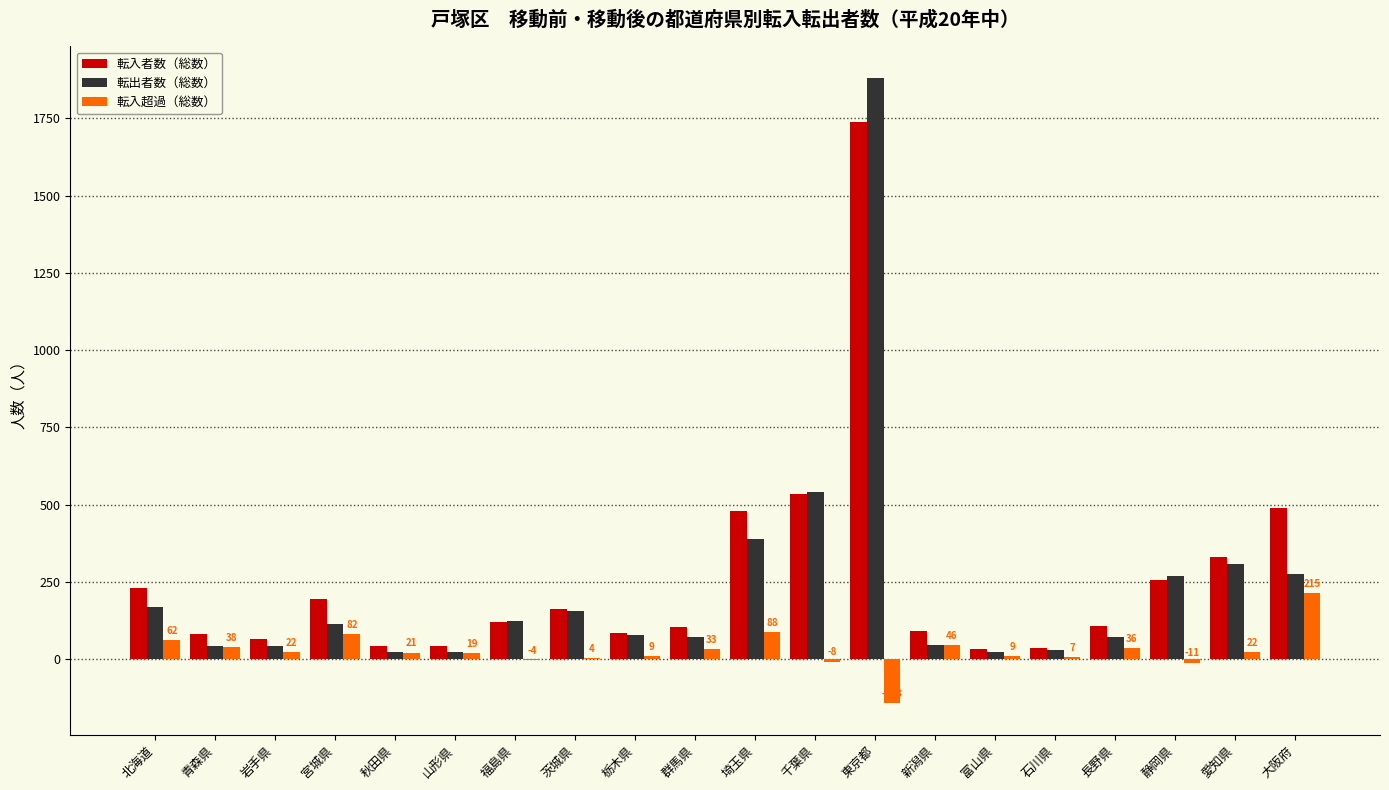

Which category has the highest value across all series?

東京都